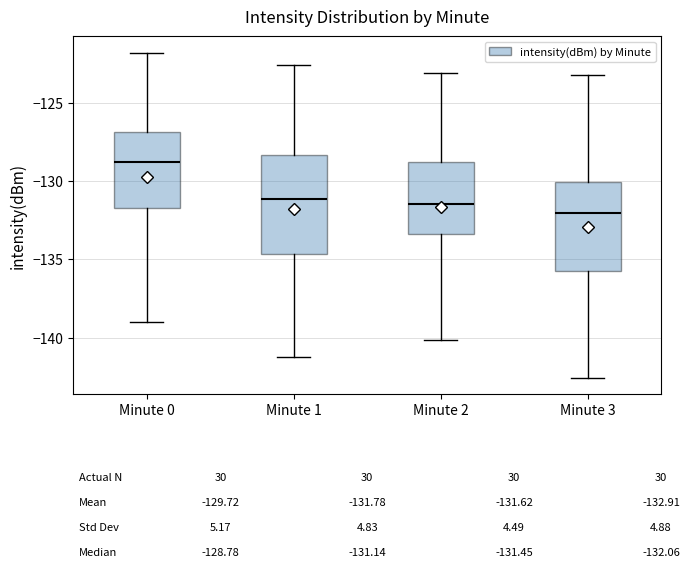

Which box's median line is the lowest?

Minute 3